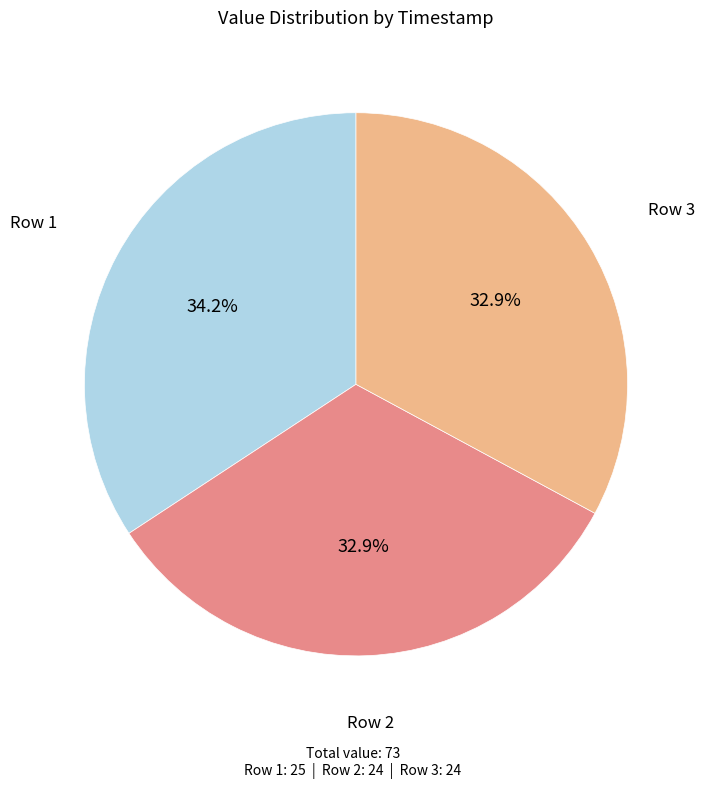

Does any single category account for the majority?

No